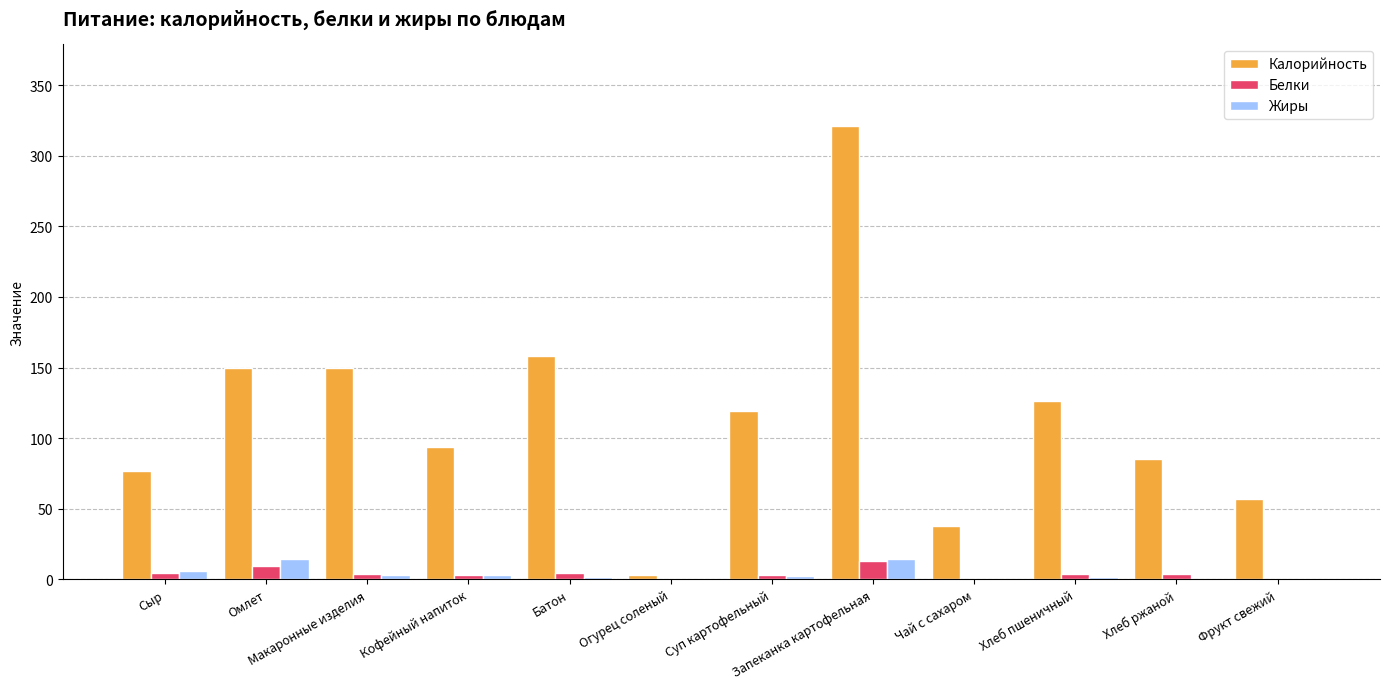

Which category has the highest value in the Калорийность series?

Запеканка картофельная